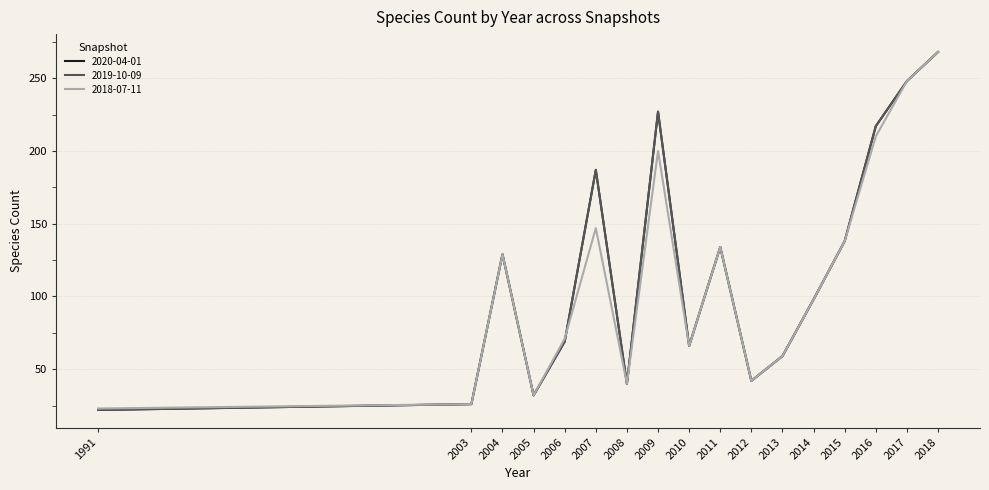

Count the number of categories in the chart.

17